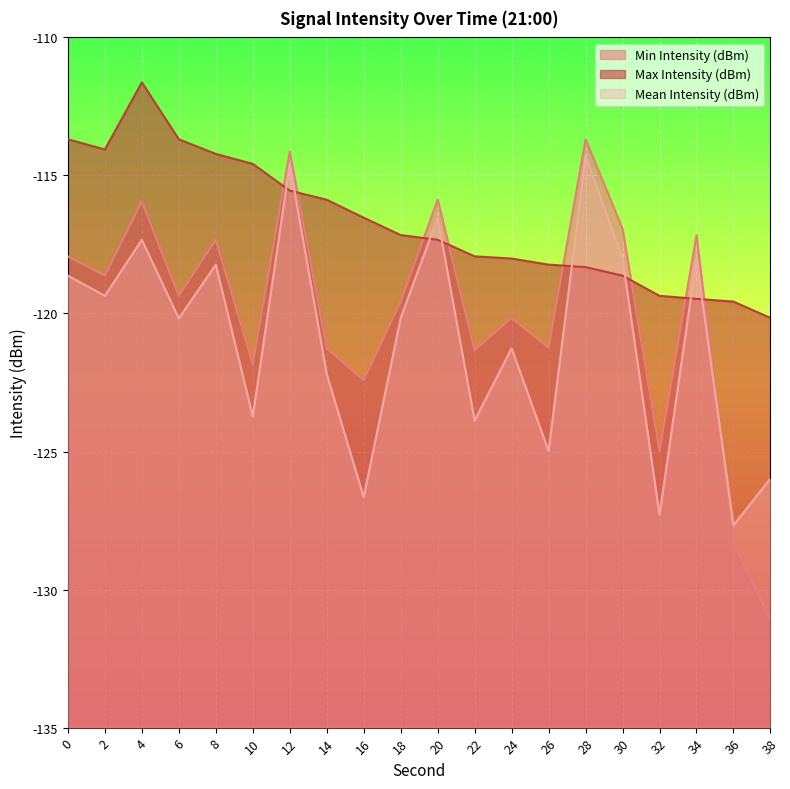

What is the average value of the Mean Intensity (dBm) series?

-120.9